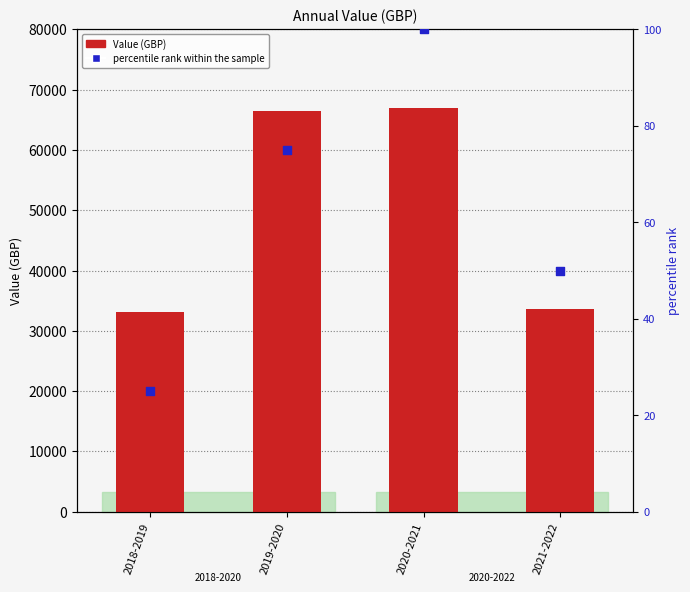

Which series has the largest total across all categories?

Value (GBP)